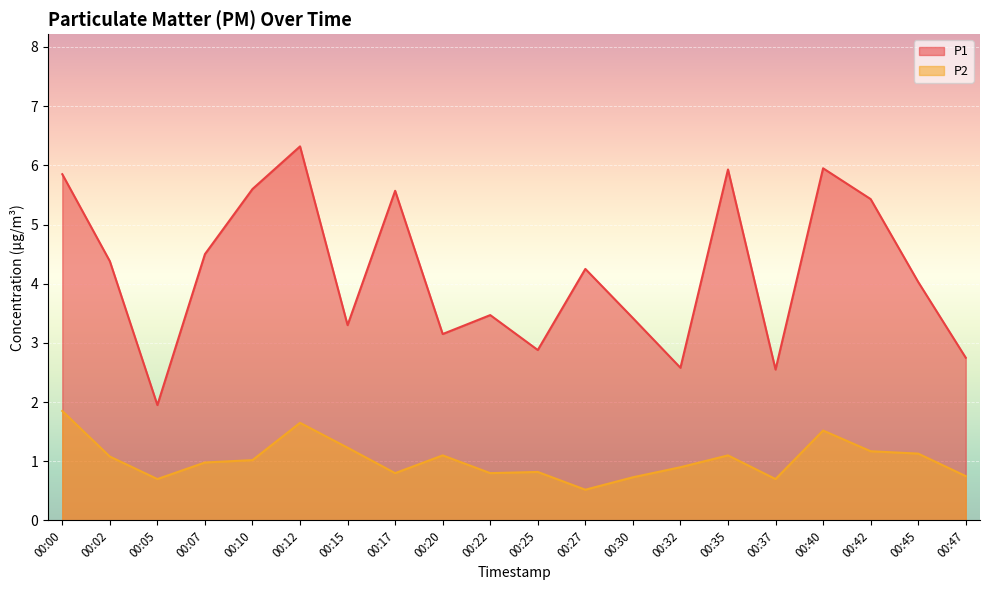

What is the sum of the P2 values at 00:00 and 00:35?

3.0